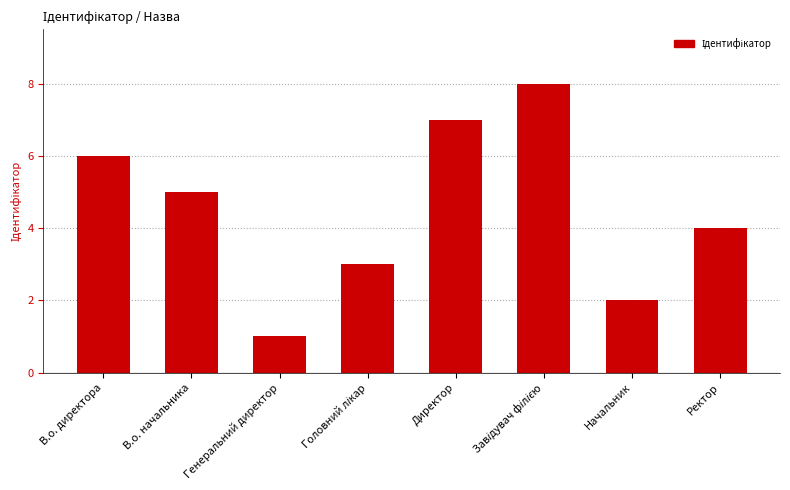

Where does the data first go above 5?

В.о. директора